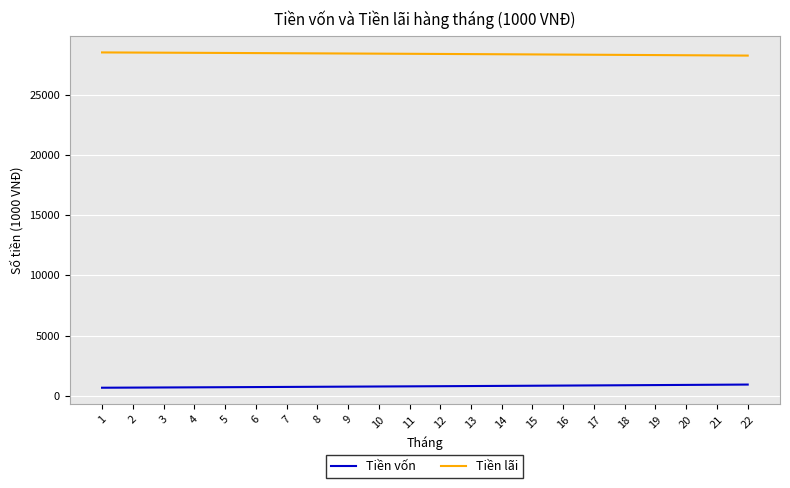

What is the greatest value displayed?

28500.0